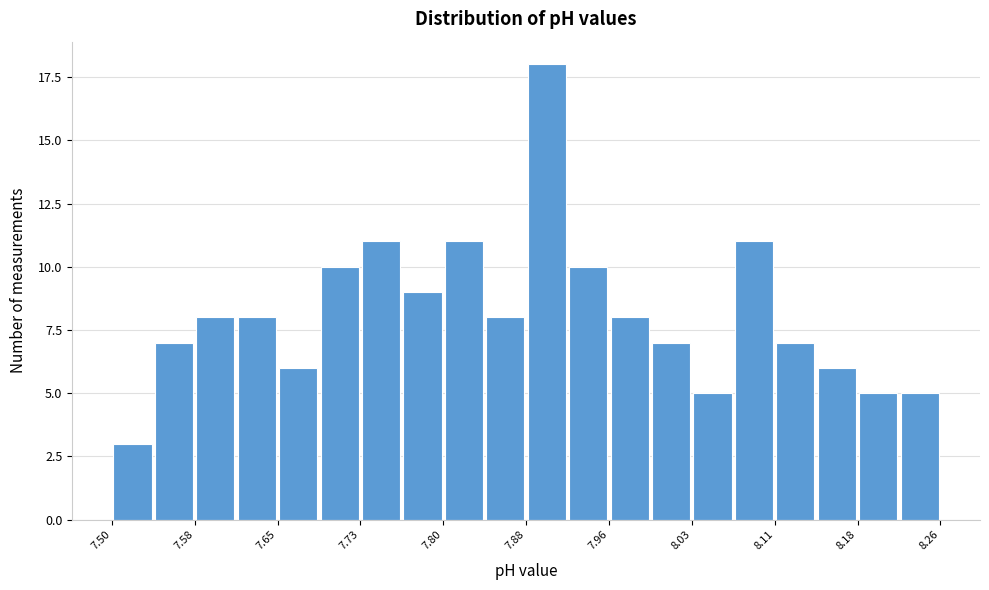

Around what value on the x-axis is the tallest bar? Give the approximate position of its centre, as read against the axis.

7.90